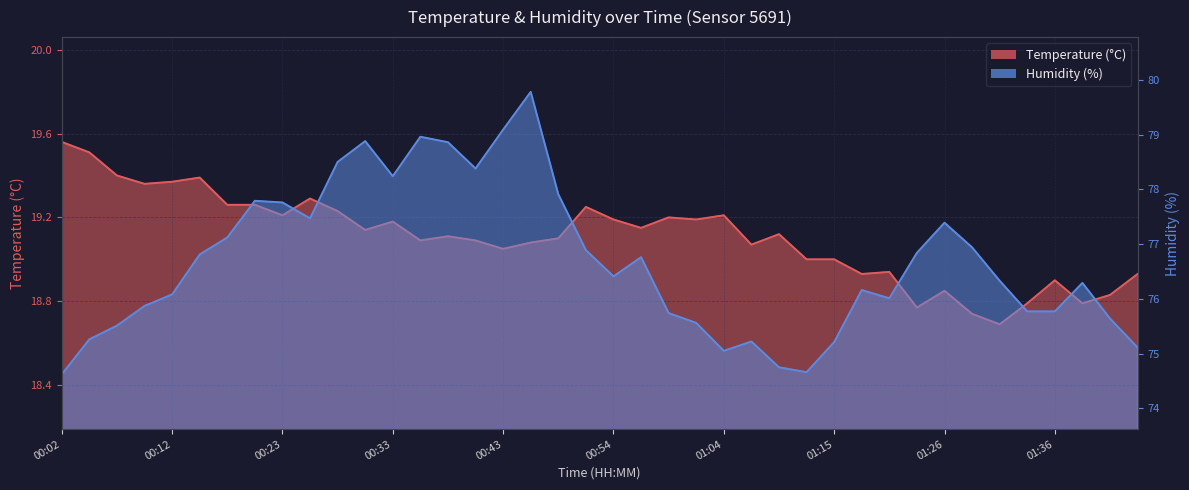

Read the temperature value at 00:25.

19.3